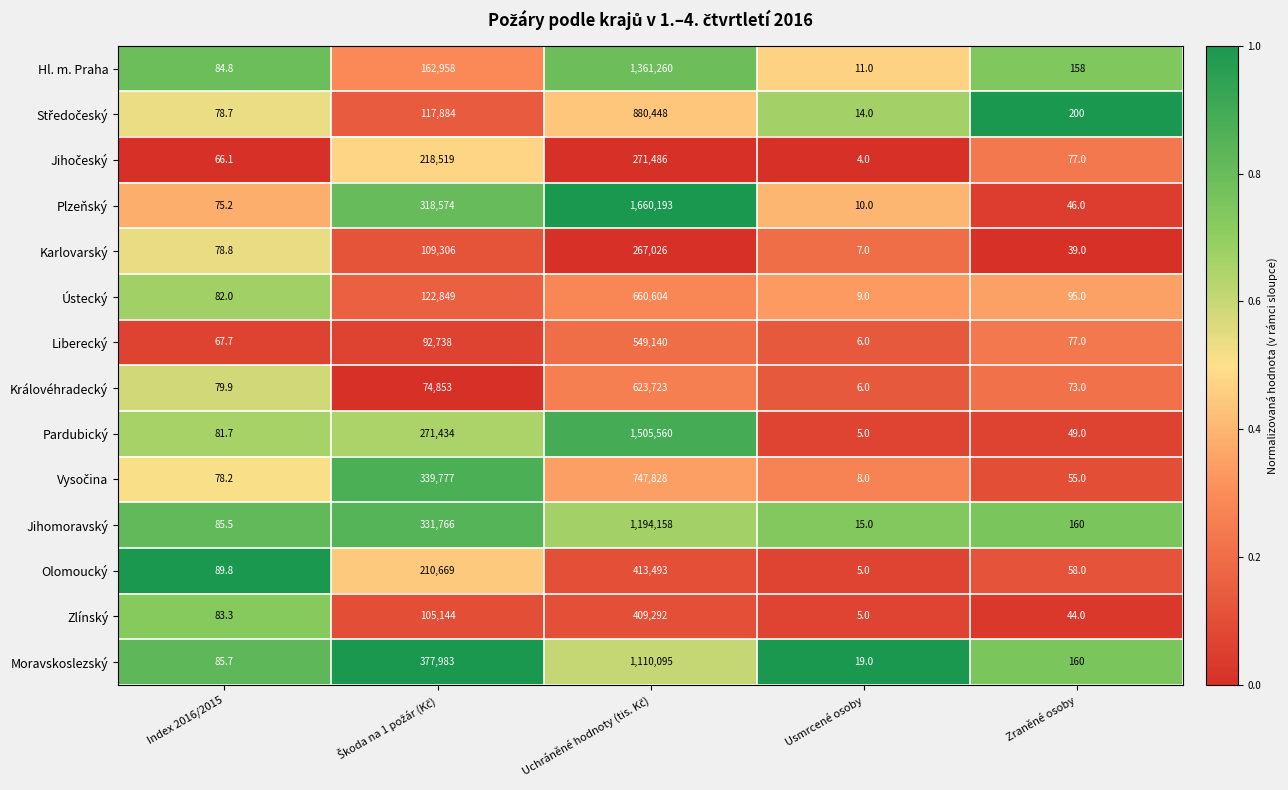

What is the difference between the second highest and second lowest values in the Plzeňský series?

318528.0